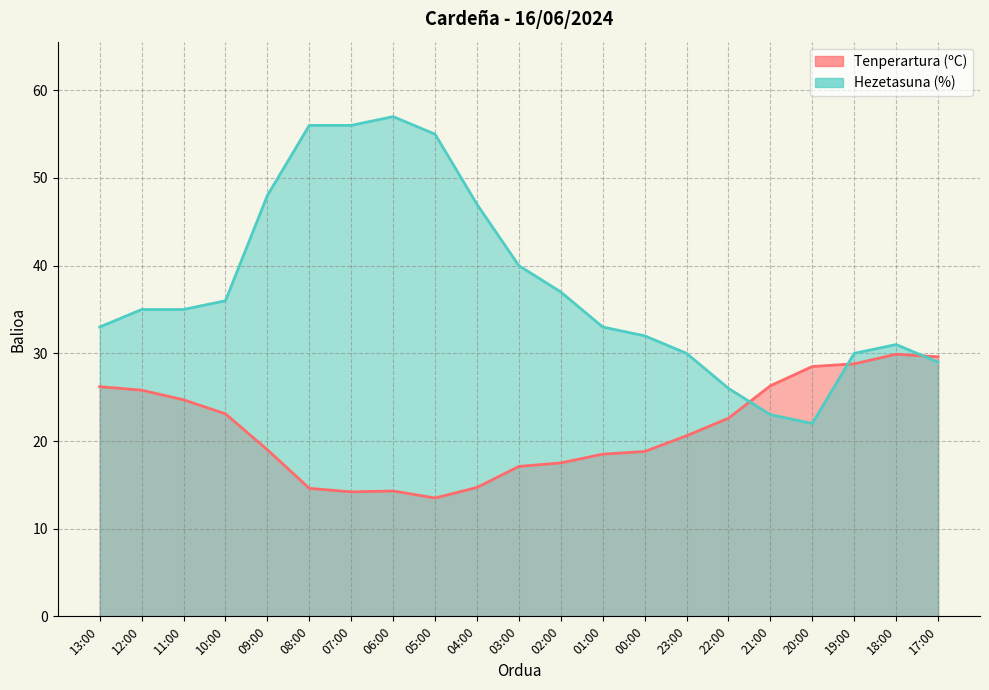

Reading left to right, list all the values displayed in this chart.

Tenperartura (ºC): 26.2	25.8	24.7	23.1	19.0	14.6	14.2	14.3	13.5	14.7	17.1	17.5	18.5	18.8	20.6	22.6	26.3	28.5	28.8	29.9	29.6
Hezetasuna (%): 33.0	35.0	35.0	36.0	48.0	56.0	56.0	57.0	55.0	47.0	40.0	37.0	33.0	32.0	30.0	26.0	23.0	22.0	30.0	31.0	29.0